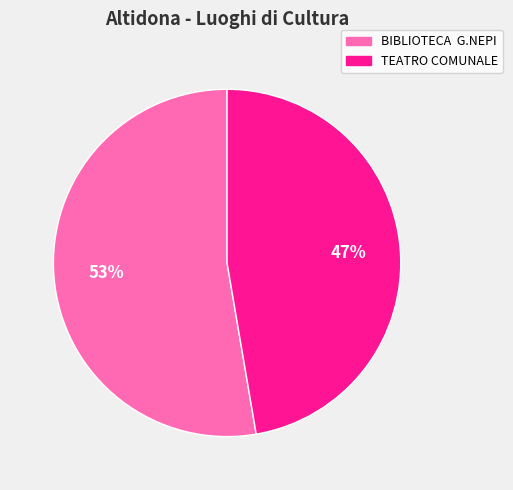

To the nearest percent, what is the average slice percentage?

50%